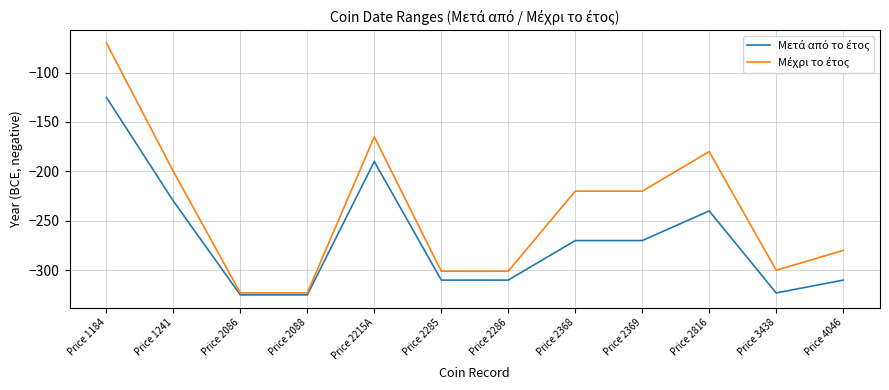

What is the spread (max minus min) of values at Price 2286?

9